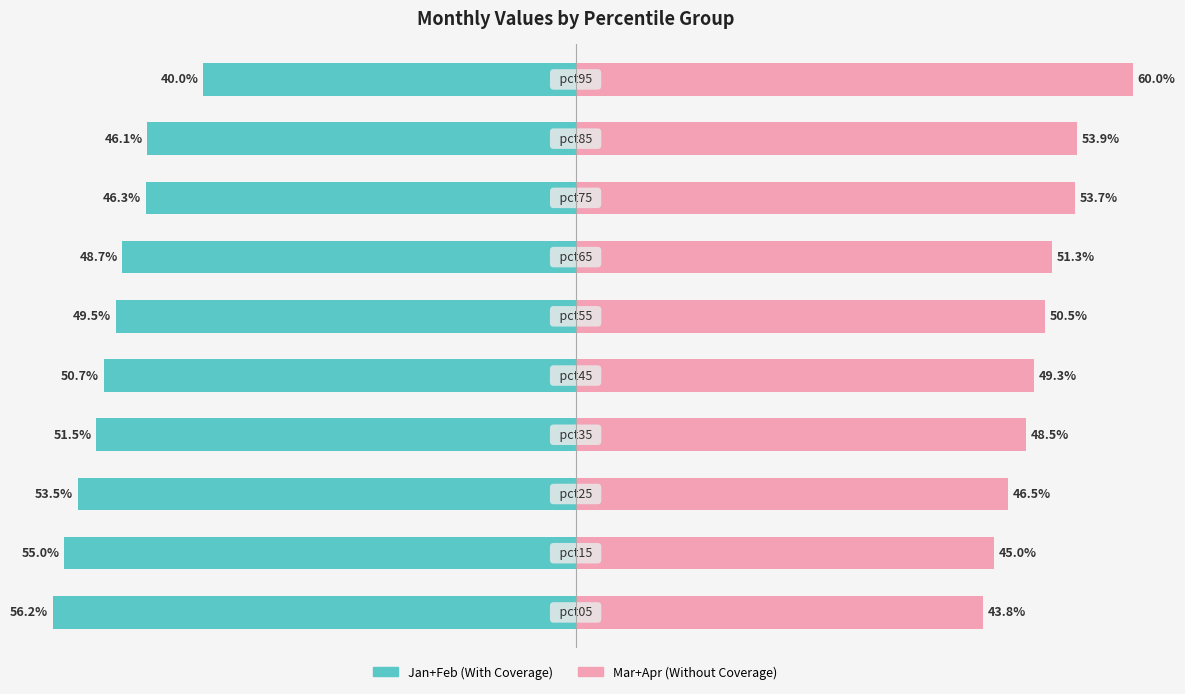

True or false: Mar+Apr (Without Coverage) has a value of 92.6 at 7.

False